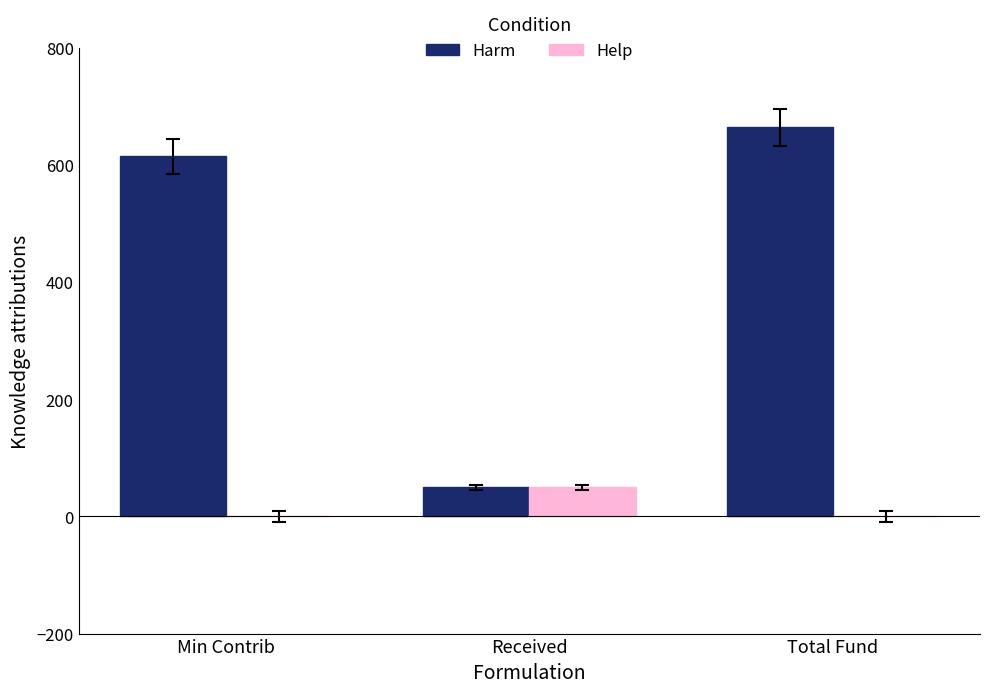

What is the sum of the Help values at Total Fund and Received?

49.4